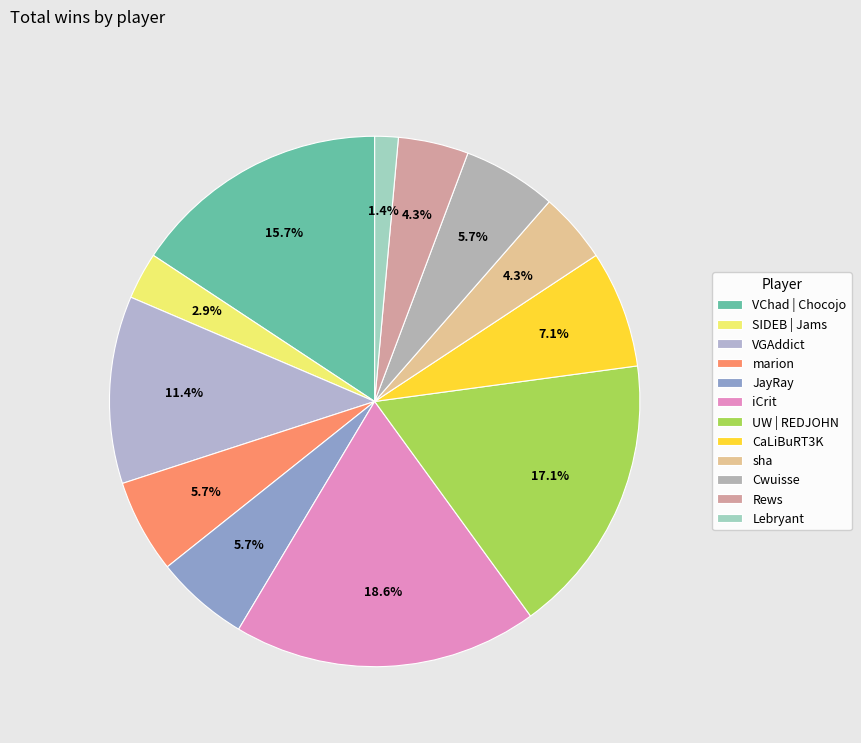

Count the number of slices in the pie.

12